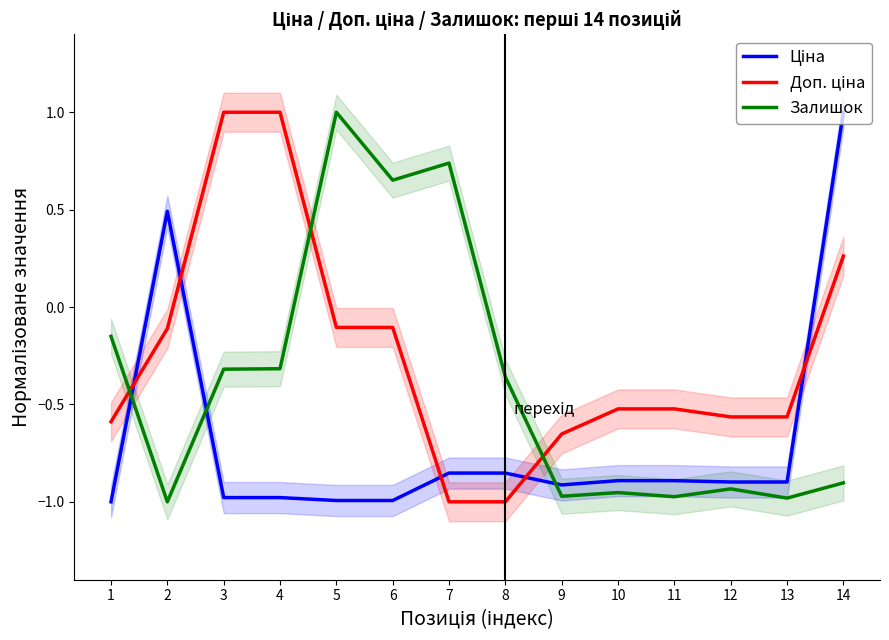

How many times do Ціна and Доп. ціна cross each other?

5